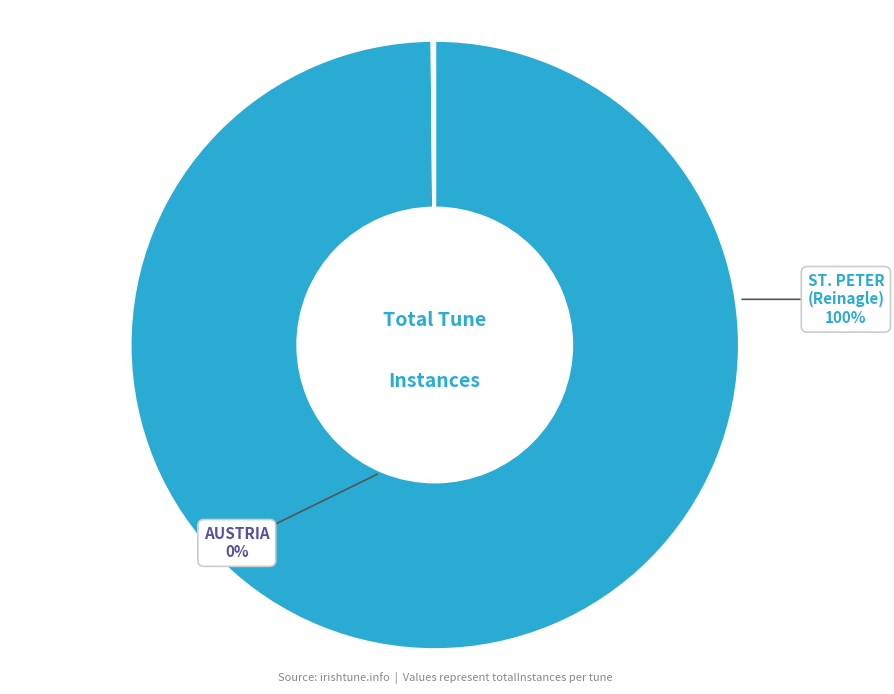

To the nearest percent, what is the difference between the largest and smallest slice percentages?

100%